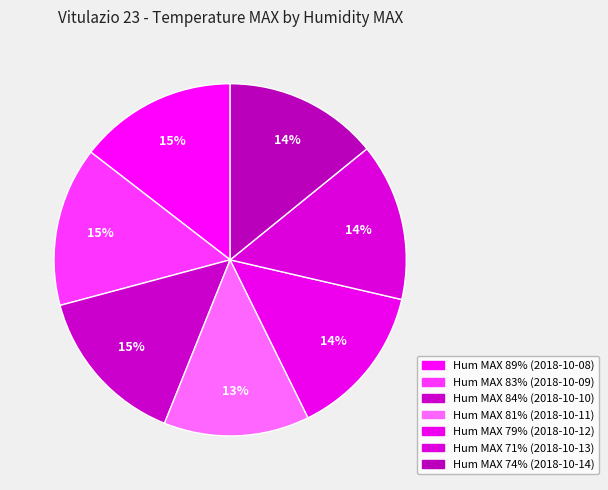

Rank the categories by value from lowest to highest.

81, 79, 74, 71, 89, 83, 84